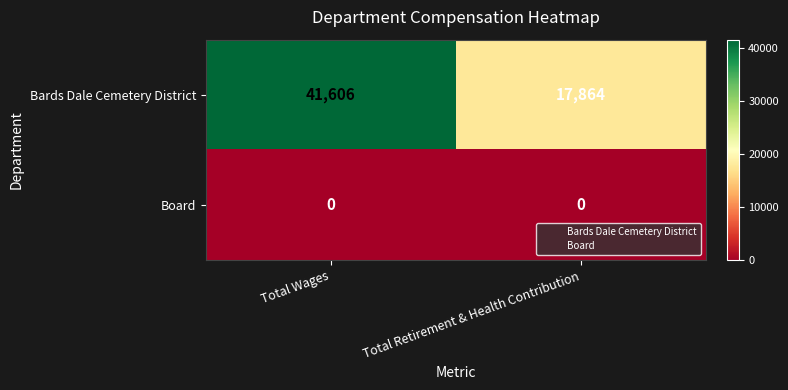

What is the average value of the Bards Dale Cemetery District series?

29735